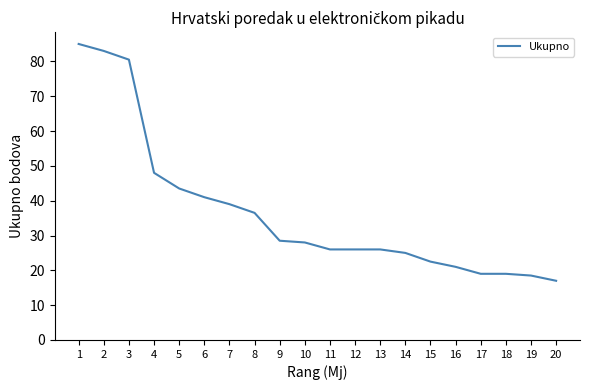

What is the change in value from 1 to 2?

-2.0